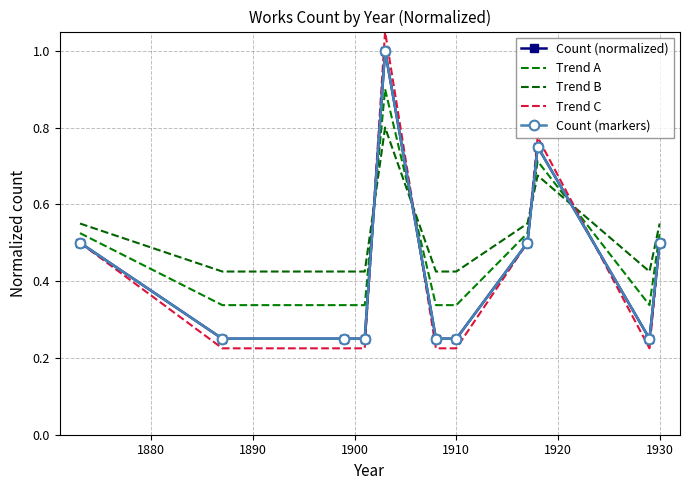

Reading left to right, extract all data points from this chart.

Count (normalized): 0.5	0.2	0.2	0.2	1.0	0.2	0.2	0.5	0.8	0.2	0.5
Trend A: 0.5	0.3	0.3	0.3	0.9	0.3	0.3	0.5	0.7	0.3	0.5
Trend B: 0.6	0.4	0.4	0.4	0.8	0.4	0.4	0.6	0.7	0.4	0.6
Trend C: 0.5	0.2	0.2	0.2	1.1	0.2	0.2	0.5	0.8	0.2	0.5
Count (markers): 0.5	0.2	0.2	0.2	1.0	0.2	0.2	0.5	0.8	0.2	0.5